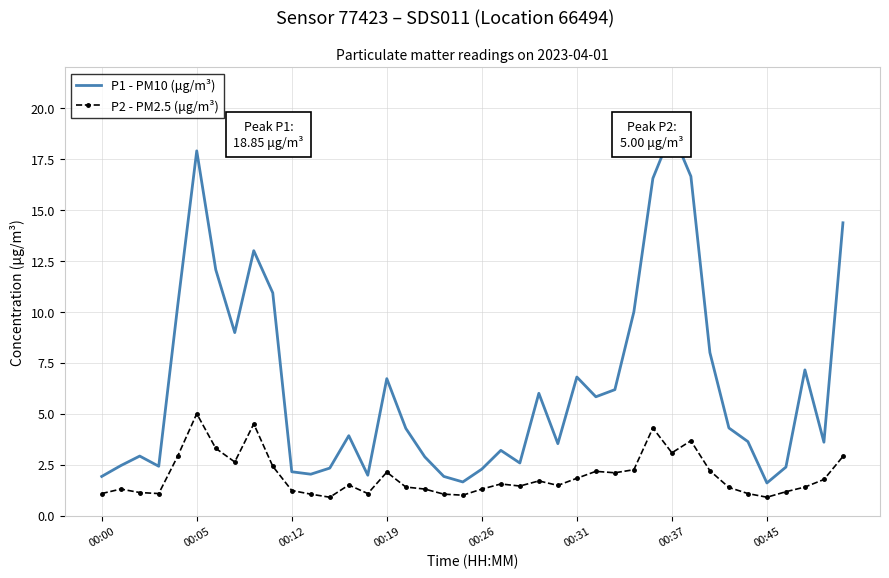

What is the minimum value for P2 - PM2.5 (μg/m³)?

0.9